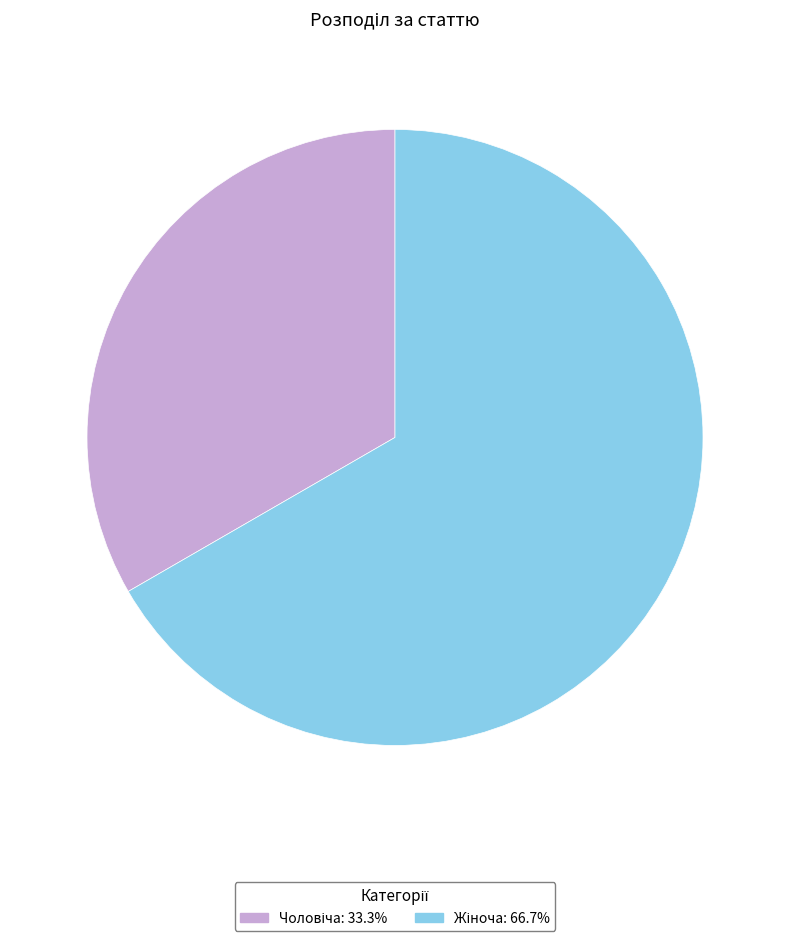

Is there any slice that represents more than half of the pie?

Yes